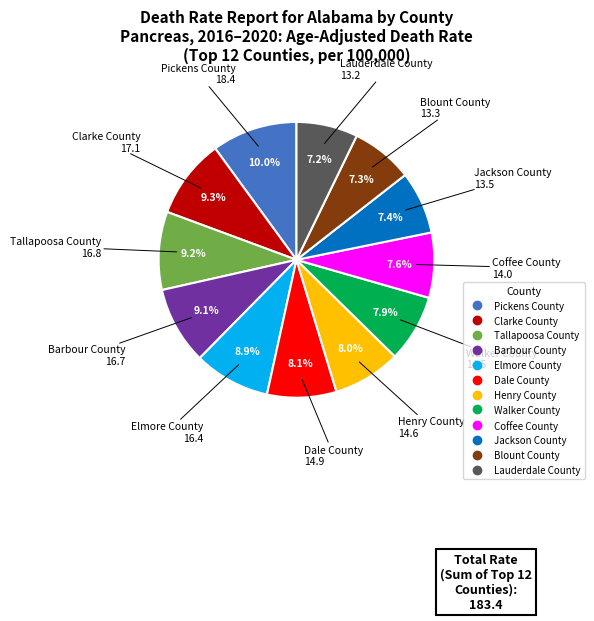

Is it true that Barbour County is 9% of the pie?

True